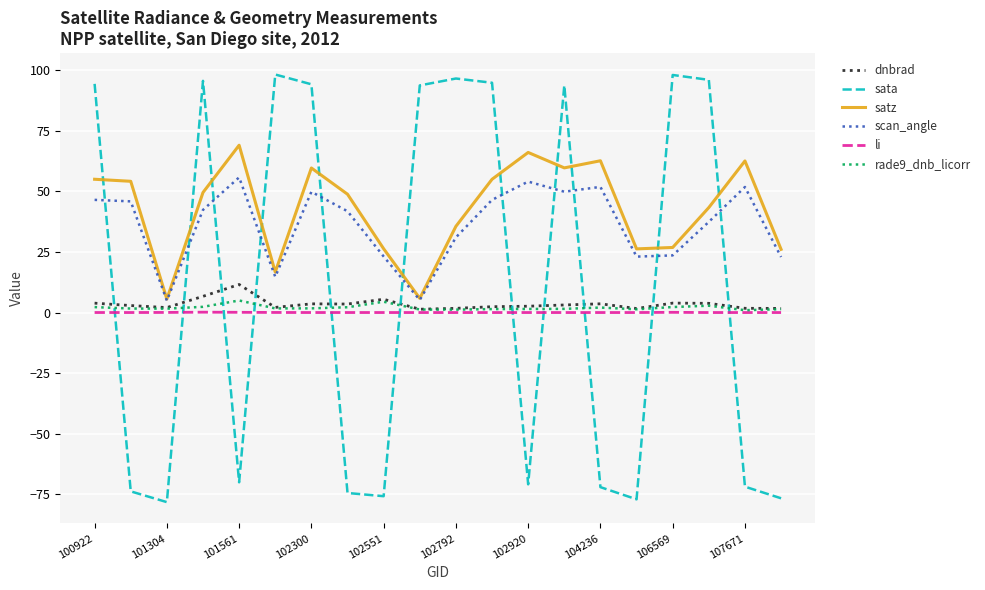

Does the chart have visible grid lines?

Yes